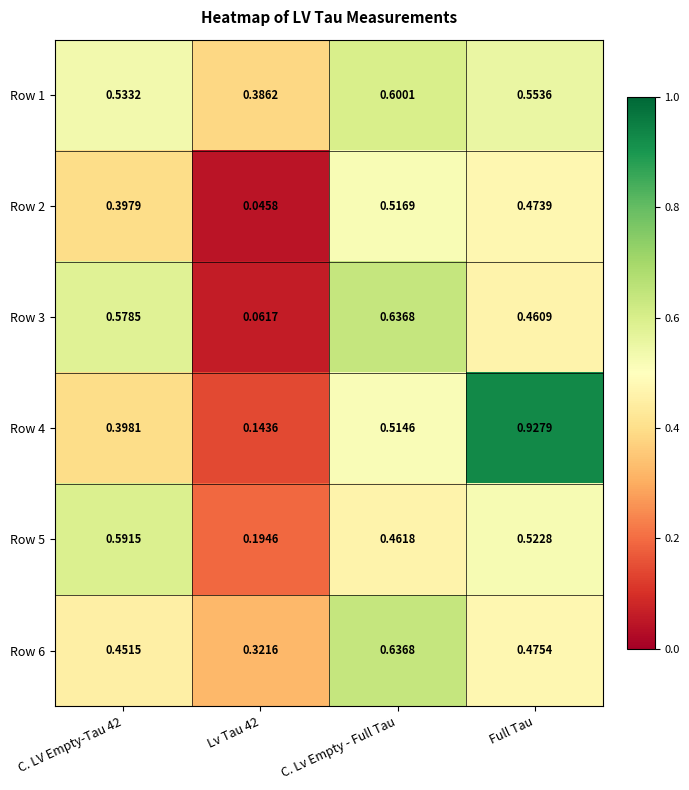

Which label corresponds to the largest value in the chart?

Full Tau